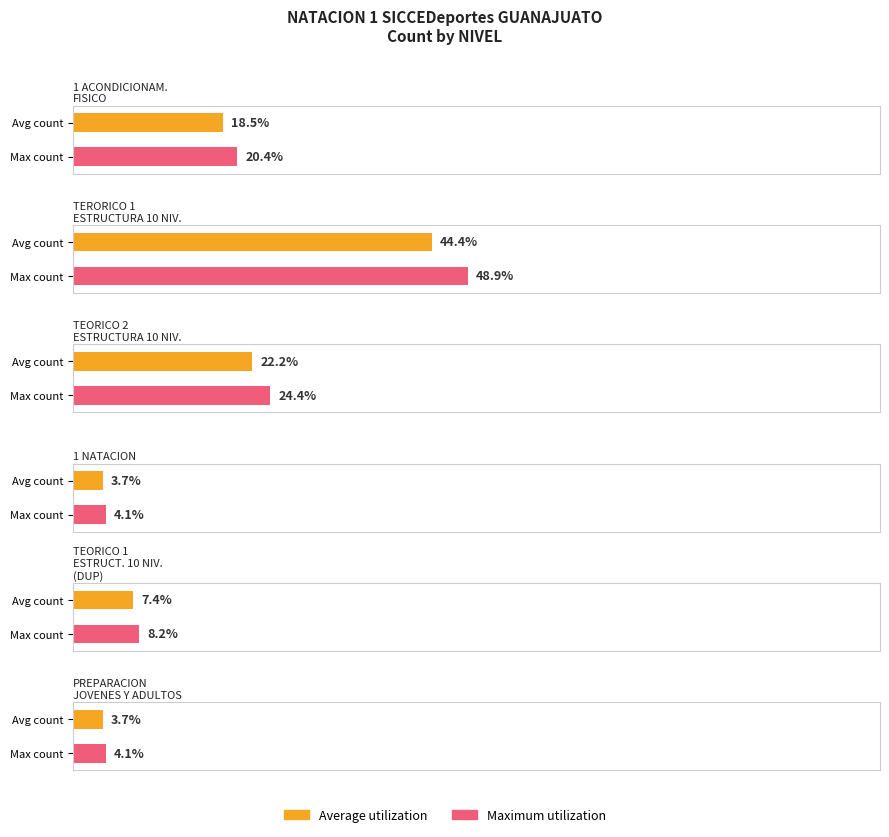

What are all the series names shown in the legend?

Average utilization, Maximum utilization